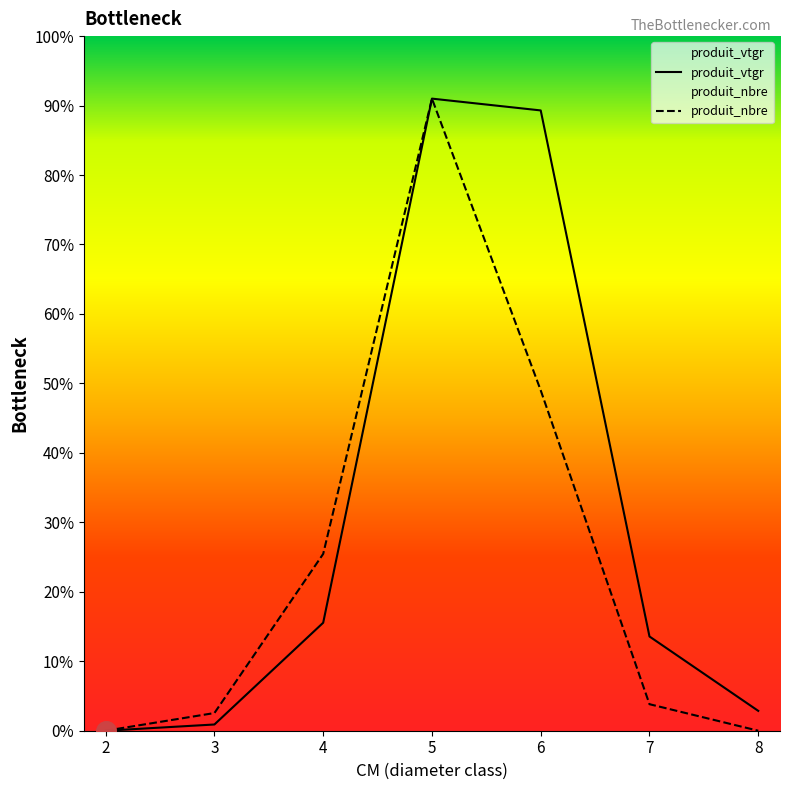

In produit_nbre, how many points are higher than both neighbors (excluding endpoints)?

1